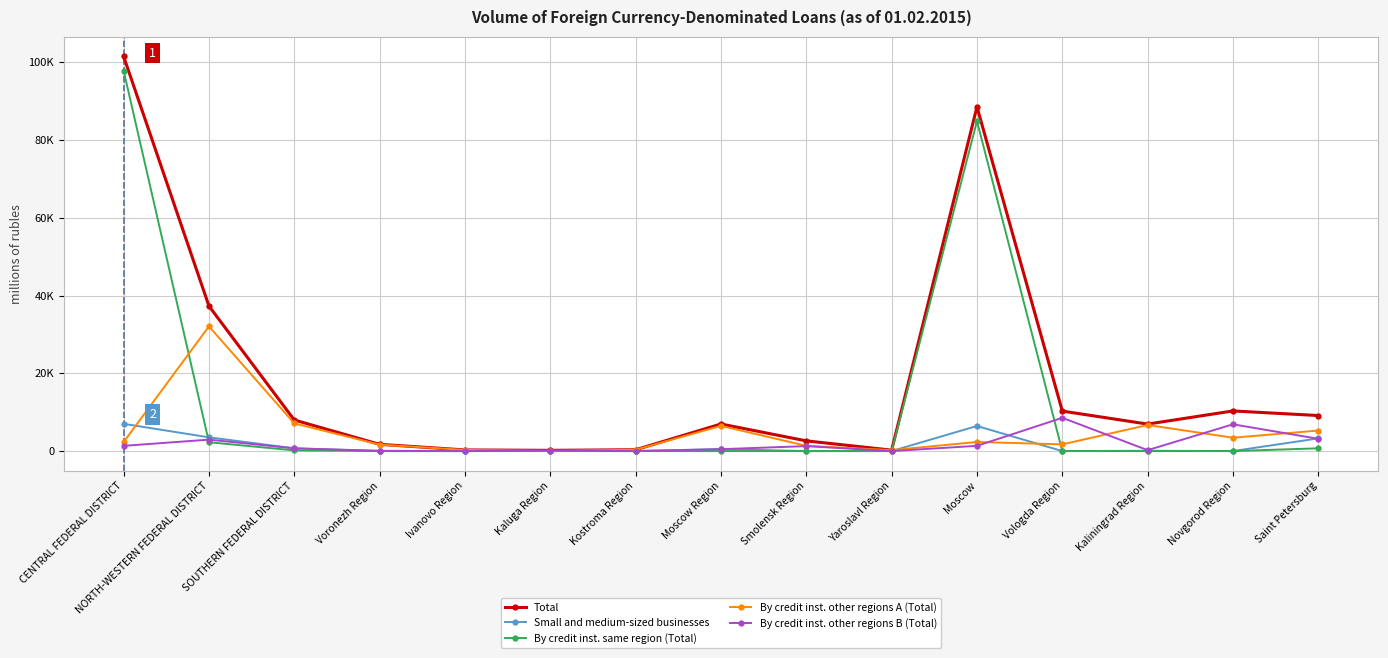

What is the difference between the maximum and minimum values in the Small and medium-sized businesses series?

7007